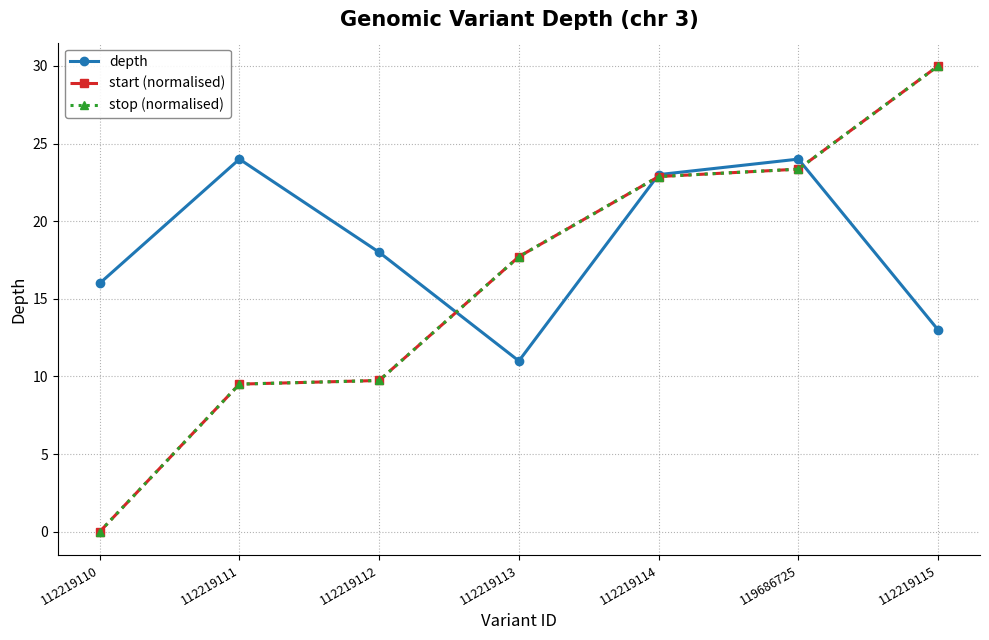

What position from the left is 112219110?

1